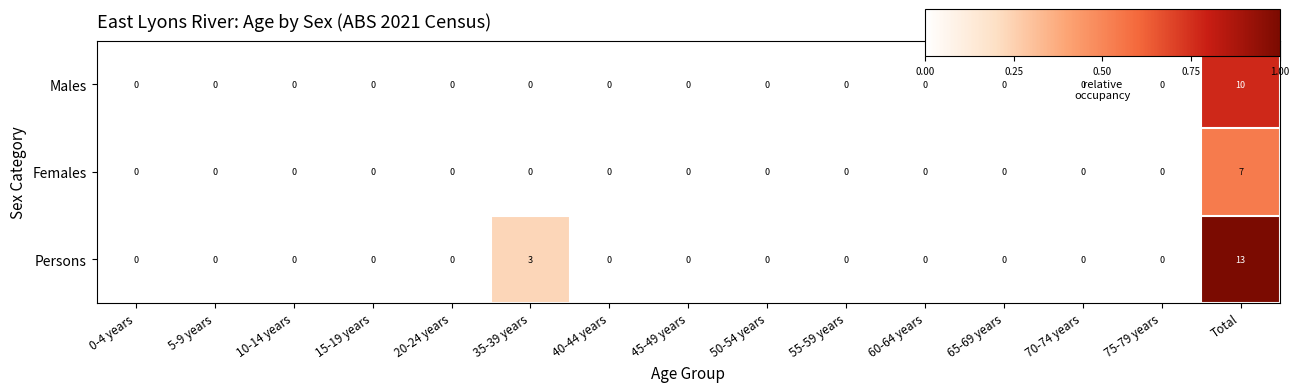

The Females series shows 0 at 0-4 years. True or false?

True